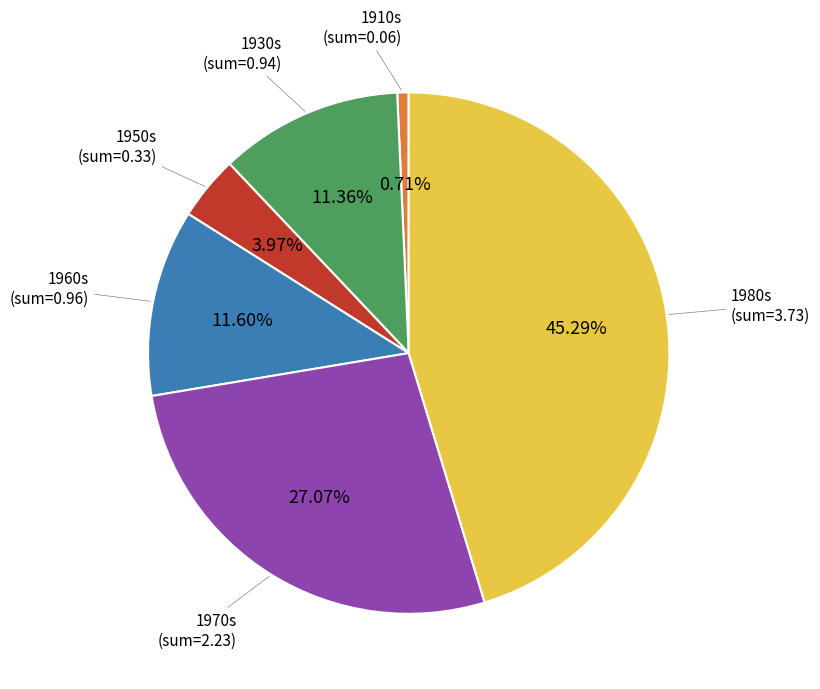

How many segments does this pie chart have?

6